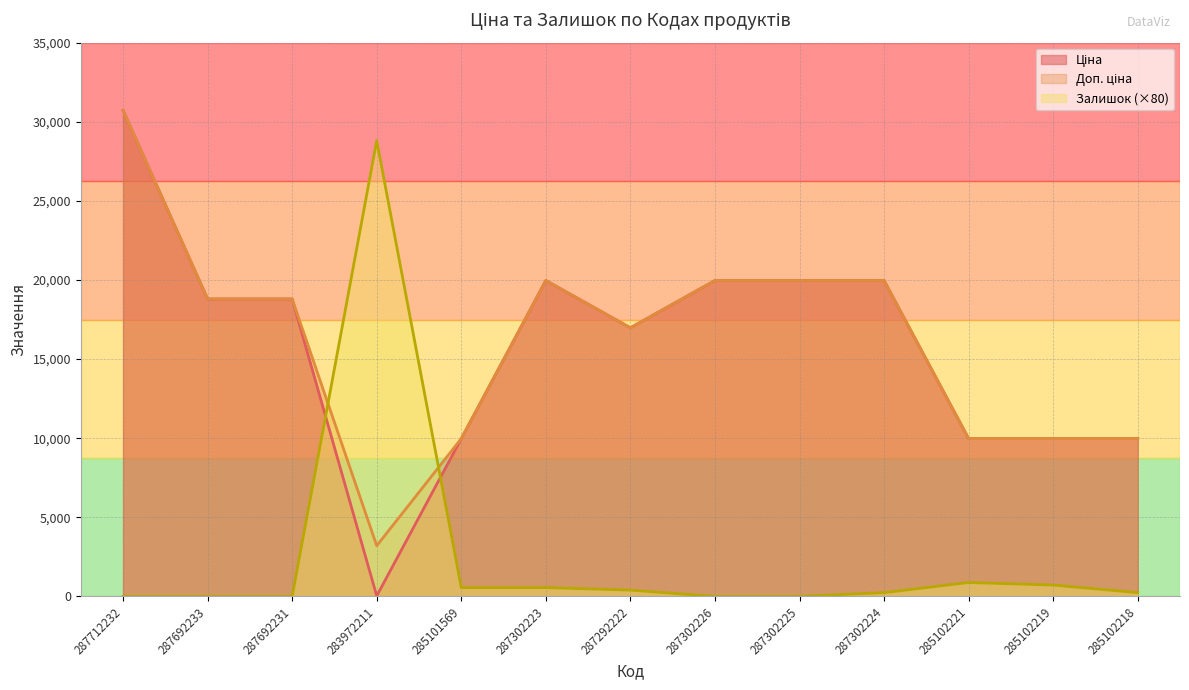

Reading right to left, list all the values displayed in this chart.

Ціна: 285102218=9975.0	285102219=9975.0	285102221=9975.0	287302224=19964.2	287302225=19964.2	287302226=19964.2	287292222=16976.3	287302223=19964.2	285101569=9975.0	283972211=32.0	287692231=18796.8	287692233=18796.8	287712232=30717.1
Доп. ціна: 285102218=9975.0	285102219=9975.0	285102221=9975.0	287302224=19964.2	287302225=19964.2	287302226=19964.2	287292222=16976.3	287302223=19964.2	285101569=9975.0	283972211=3205.0	287692231=18796.8	287692233=18796.8	287712232=30717.1
Залишок: 285102218=240.0	285102219=720.0	285102221=880.0	287302224=240.0	287302225=0.0	287302226=0.0	287292222=400.0	287302223=560.0	285101569=560.0	283972211=28800.0	287692231=0.0	287692233=0.0	287712232=0.0